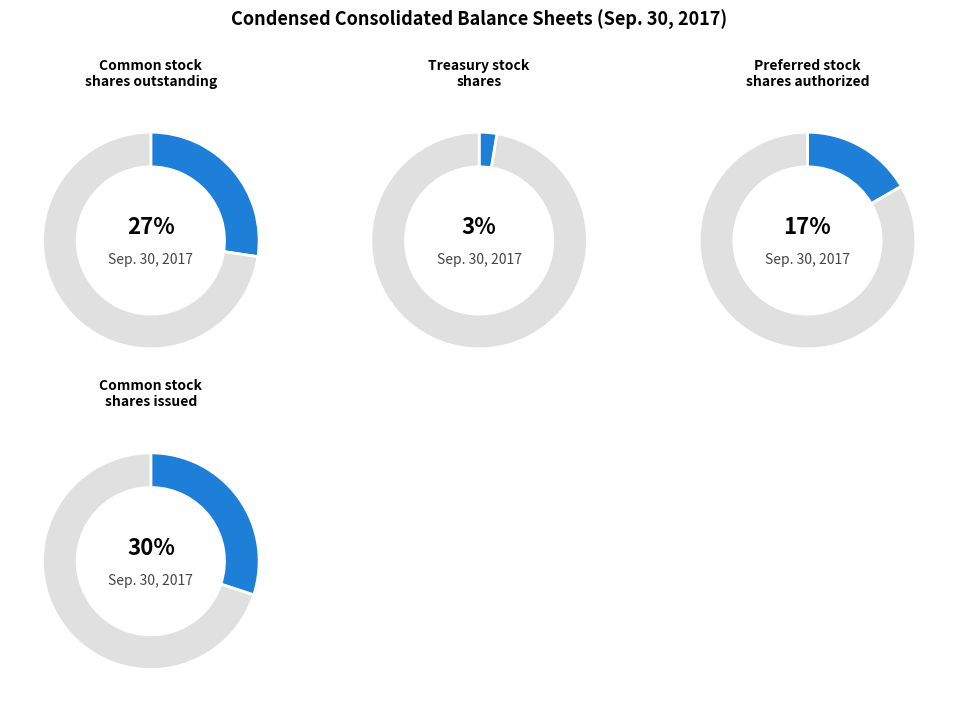

Do Common stock, shares outstanding and Treasury stock, shares together represent more than half of the pie?

No